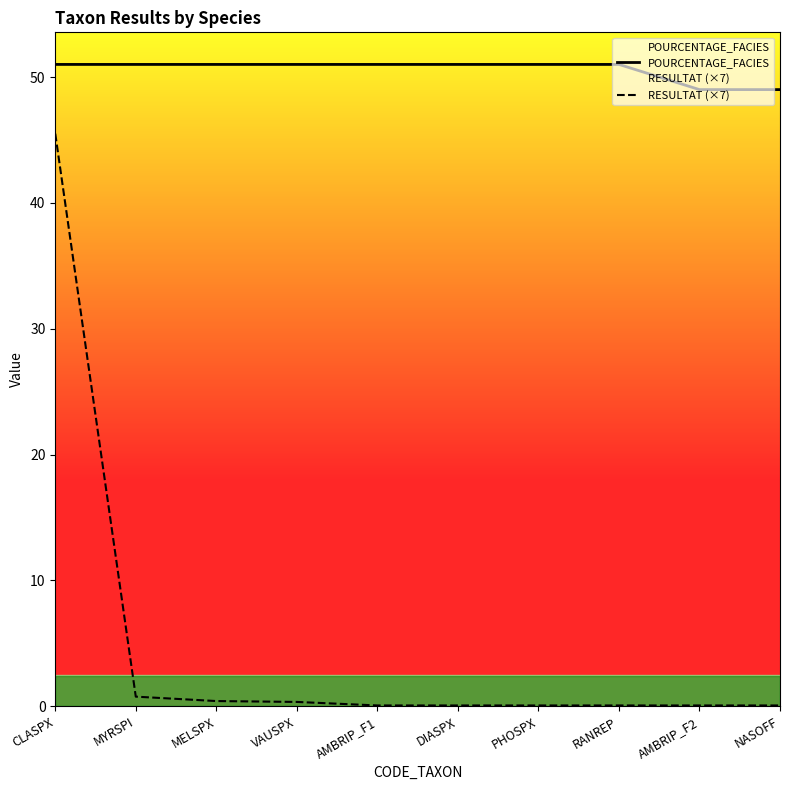

What is the value of the RESULTAT (×7) point at the 2nd from the left?

0.8